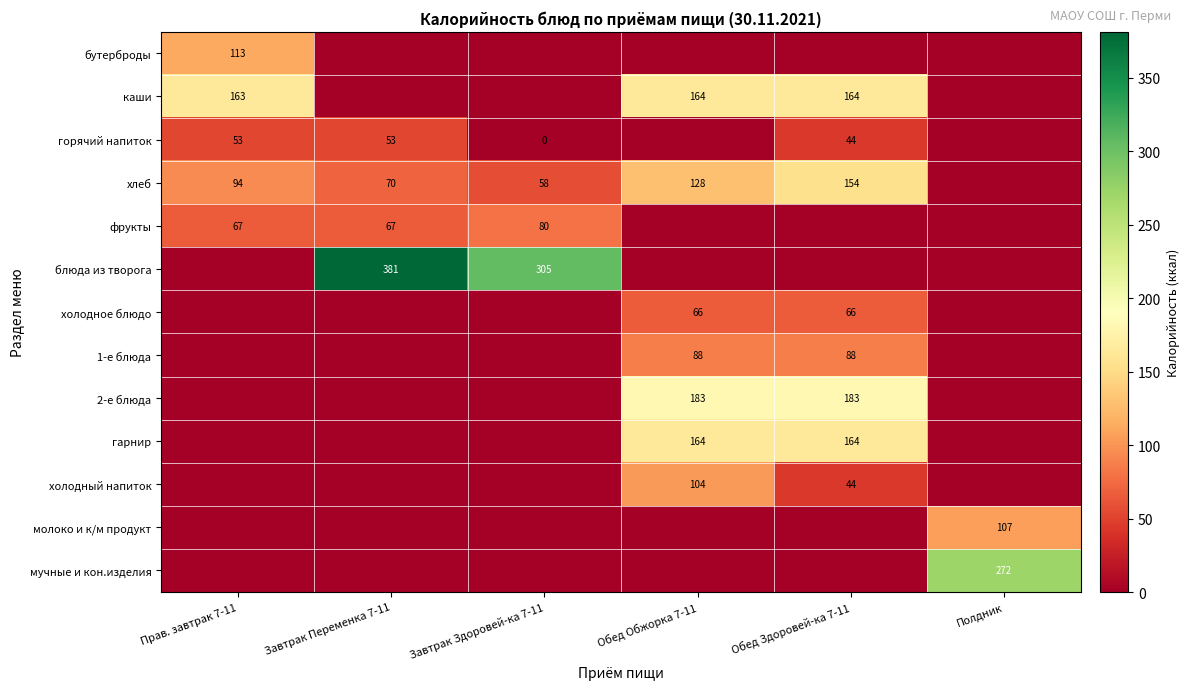

Which label corresponds to the largest value in the chart?

Завтрак Переменка 7-11